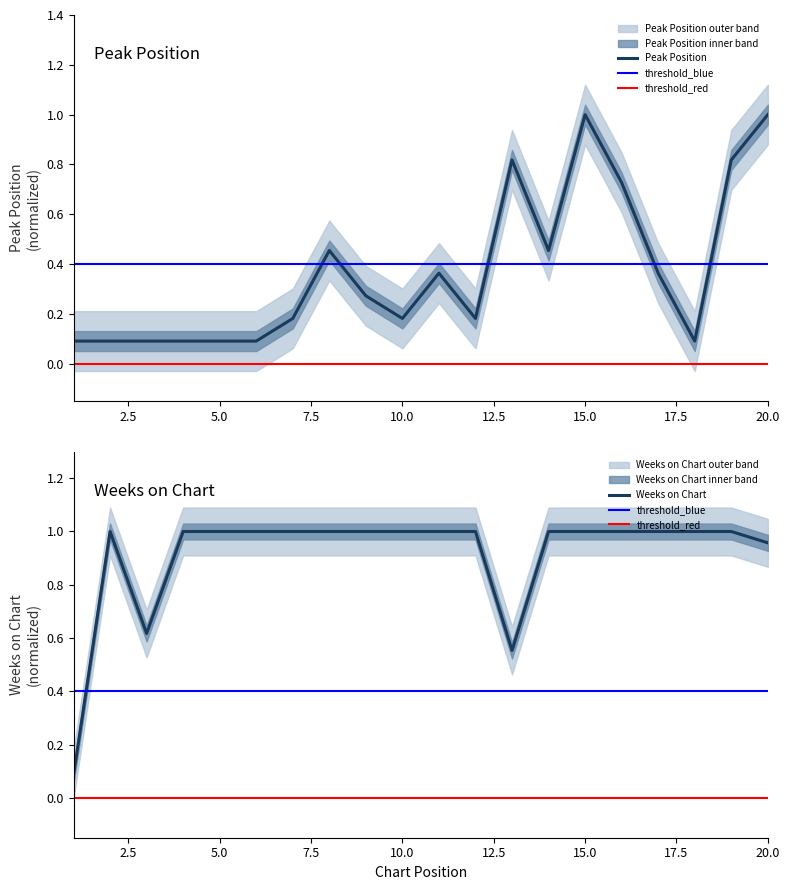

What is the greatest value displayed?

1.0